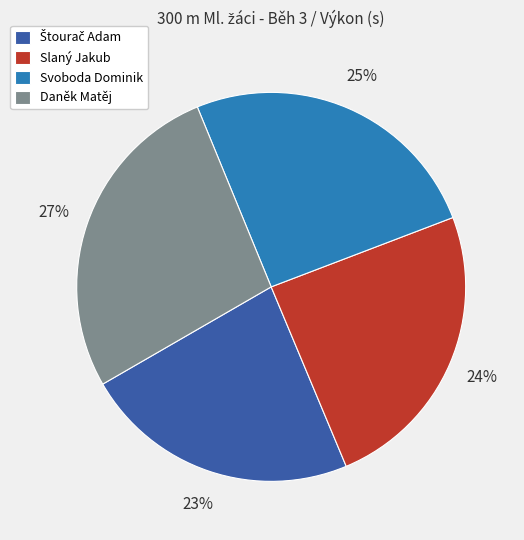

How many segments does this pie chart have?

4